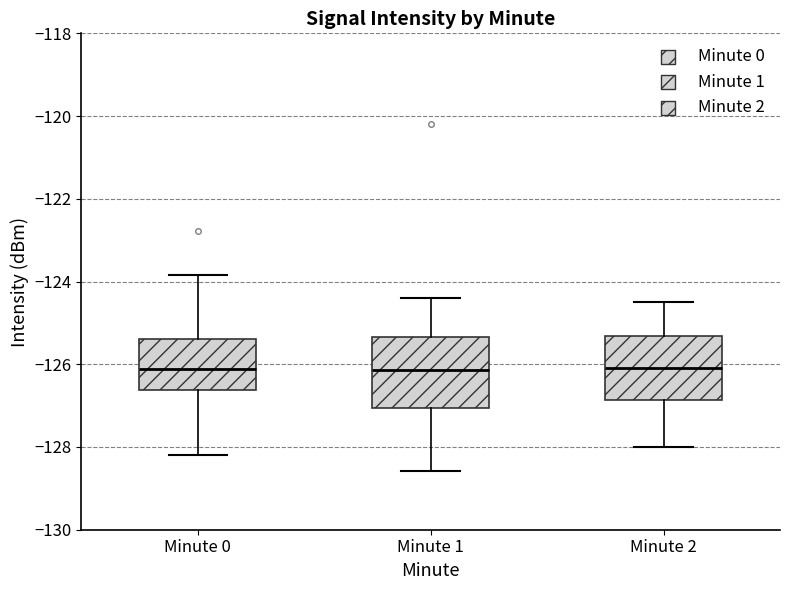

Reading left to right, transcribe this box plot: for each box, give where its median line is, the range the box spans, and where its two whiskers end, as read against the y-axis. The values are not printed on the chart, so give them approximately, as read against the axis.

Minute 0: median -126.2, box -126.6 to -125.4, whiskers -128.2 to -123.8
Minute 1: median -126.2, box -127.0 to -125.4, whiskers -128.6 to -124.4
Minute 2: median -126.0, box -126.8 to -125.4, whiskers -128.0 to -124.4